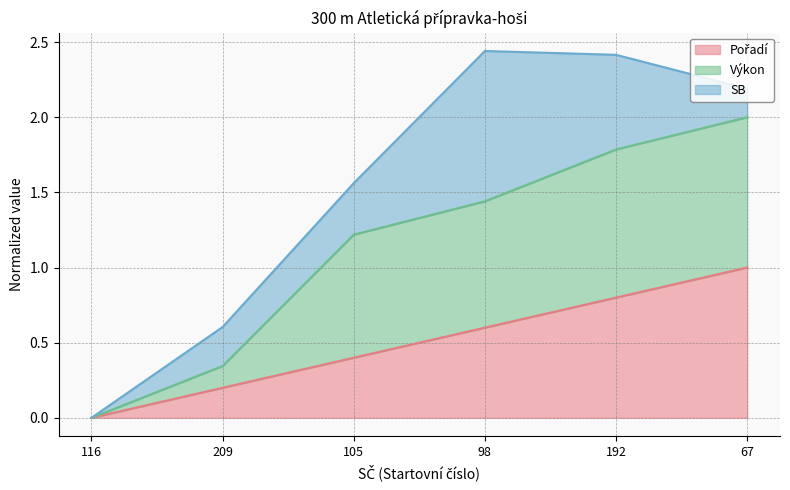

What is the total value across all series at 192?

2.4